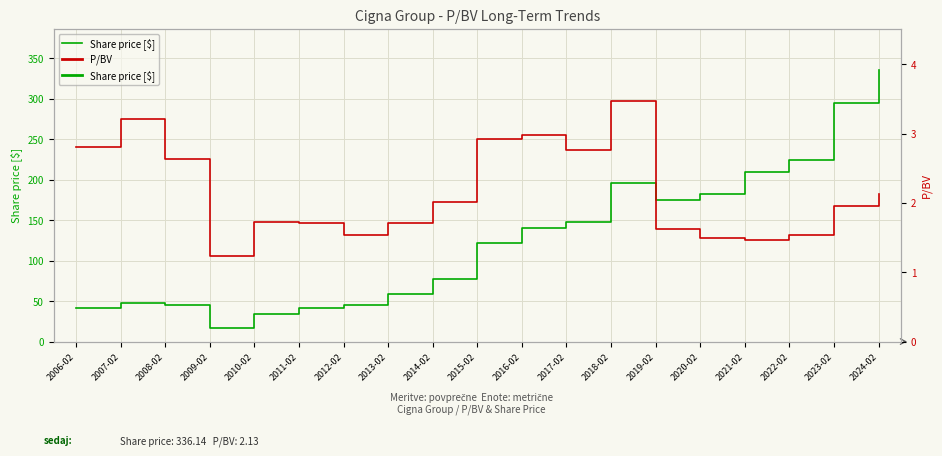

Is this an area chart (filled region under the line)?

No